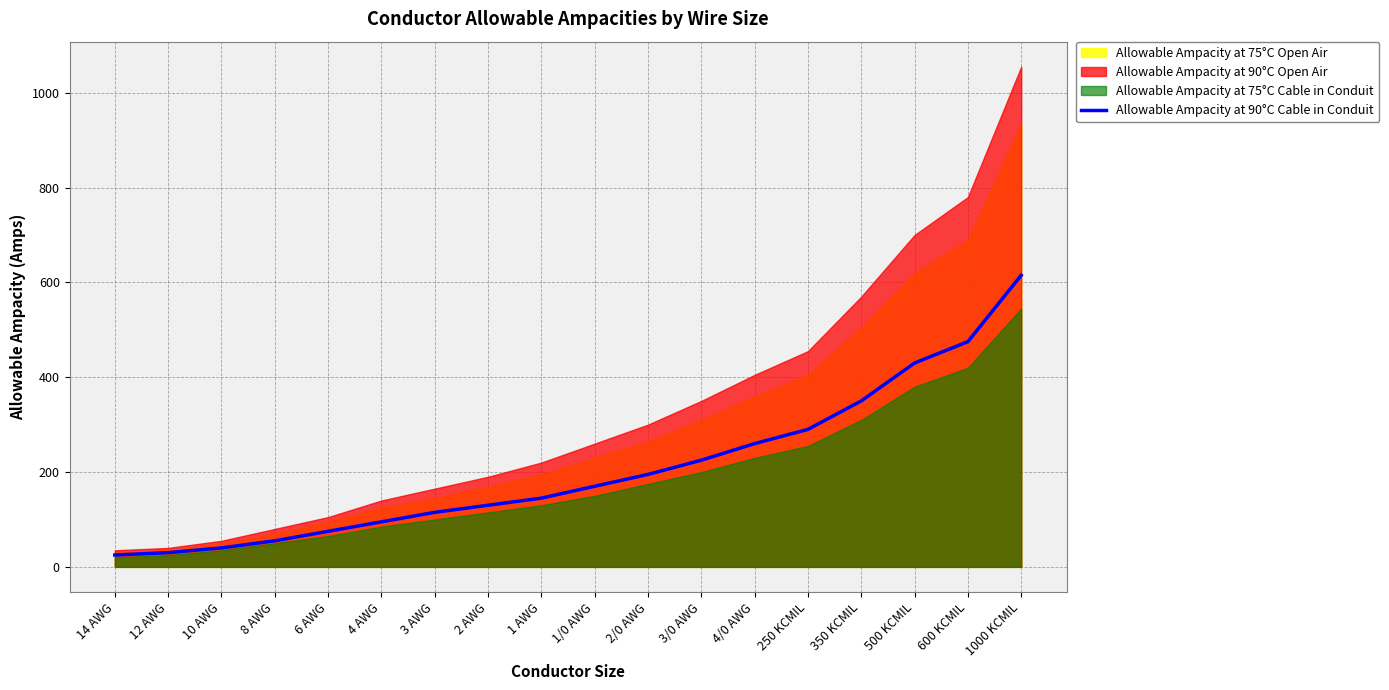

How many values exceed 170?

8